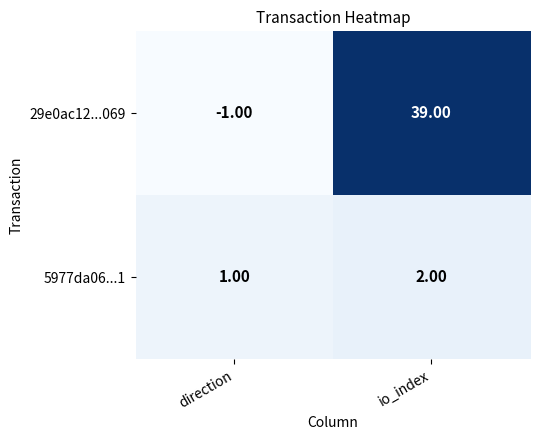

Which category has the highest value across all series?

io_index